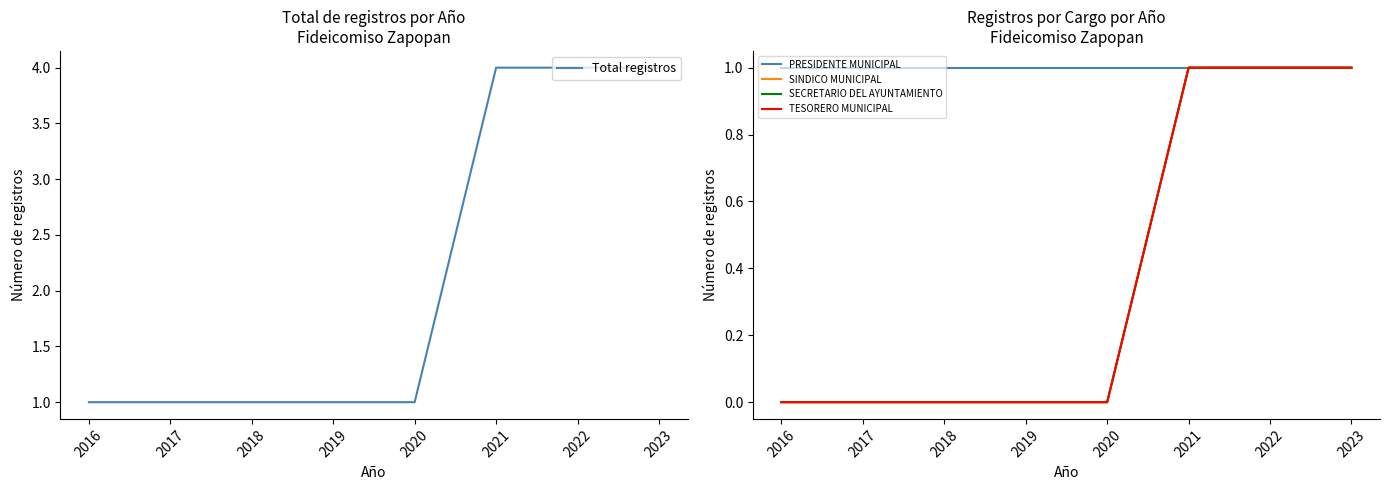

Does the chart display data point markers on the line(s)?

No